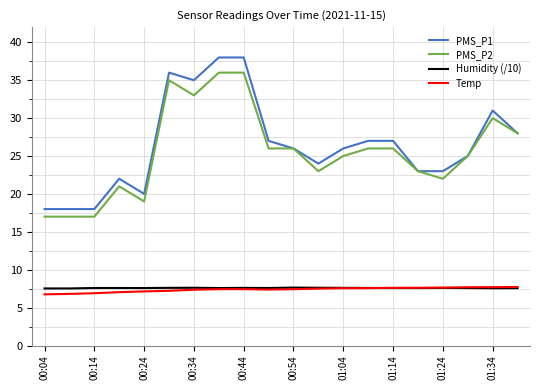

What is the difference between the maximum and second lowest values in the Humidity (/10) series?

0.1